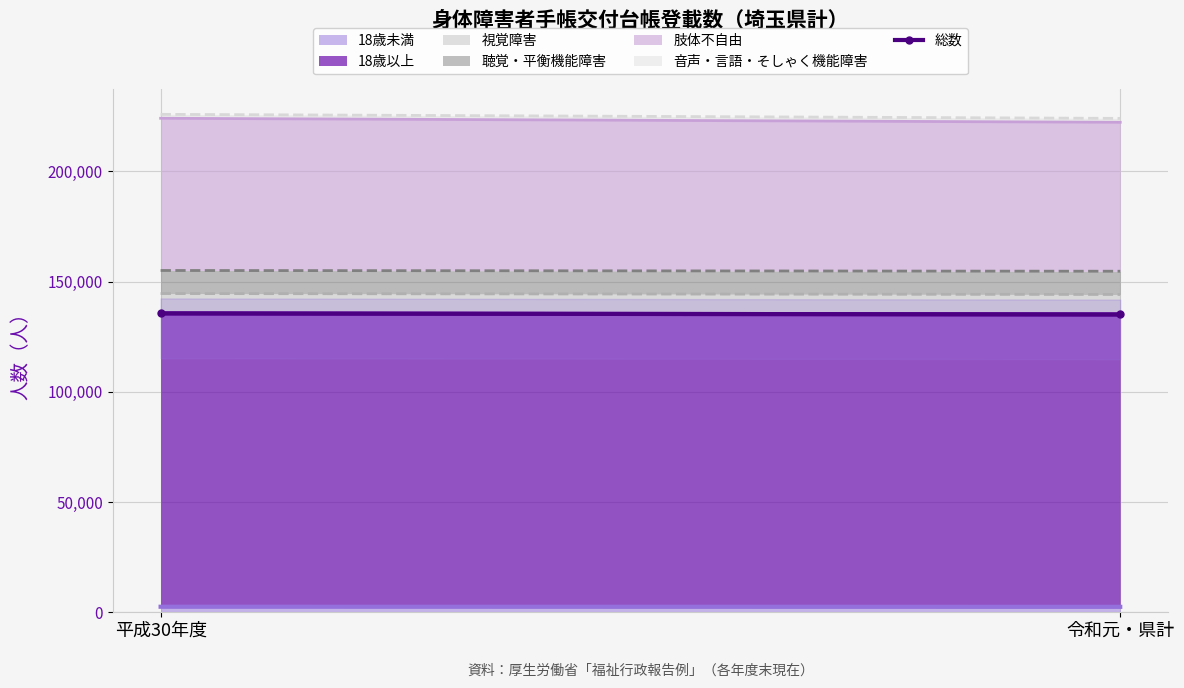

What is the ratio of the value at 令和元・県計 to the value at 平成30年度?

1.0